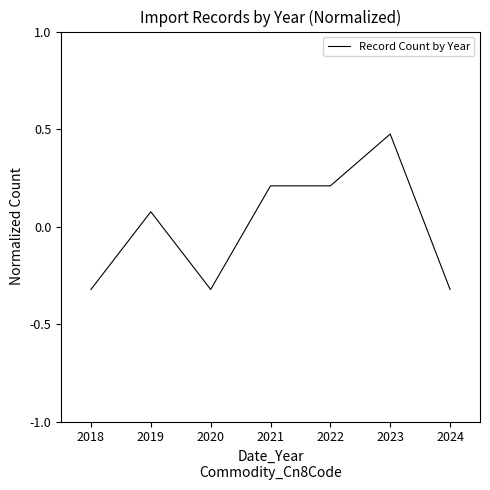

What is the sum of the values at 2024 and 2022?

-0.1